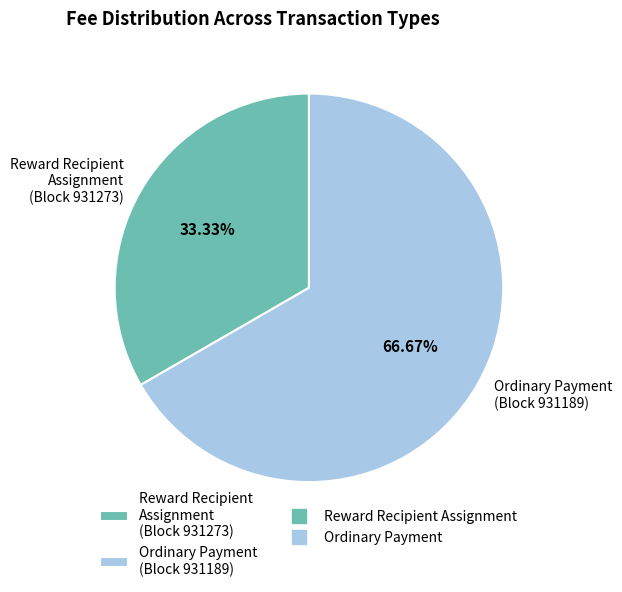

Rank the categories by value from highest to lowest.

Ordinary Payment (Block 931189), Reward Recipient Assignment (Block 931273)